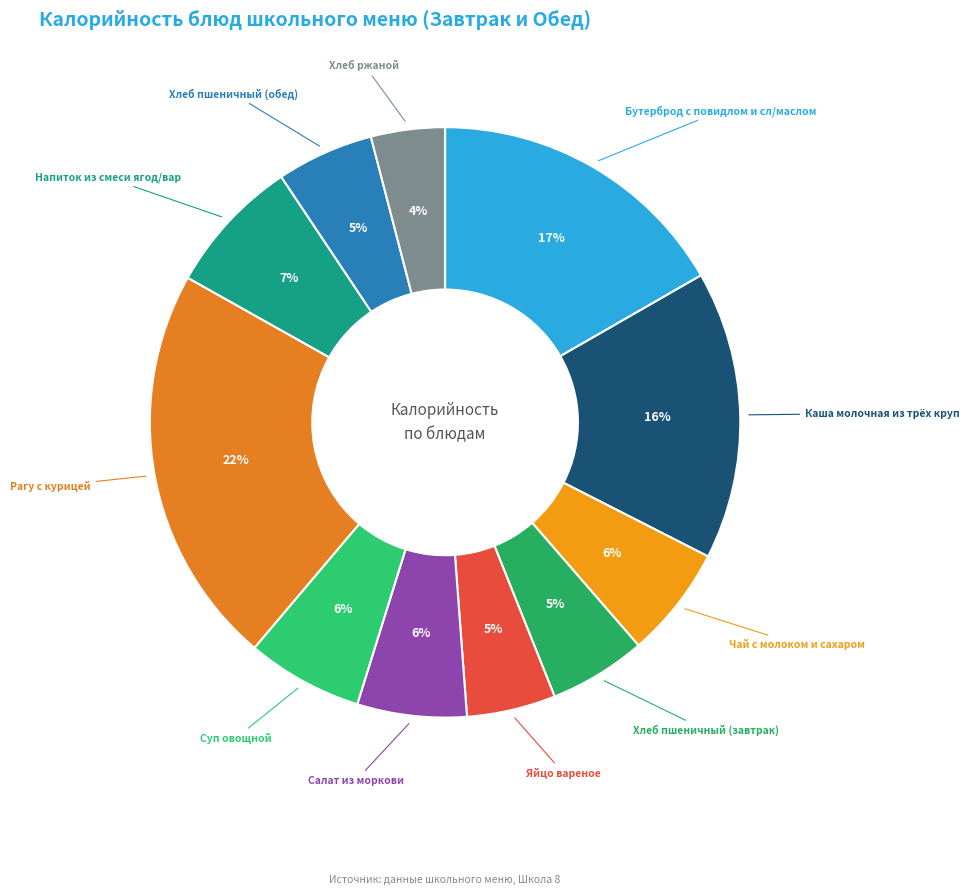

How many slices are in this pie chart?

11